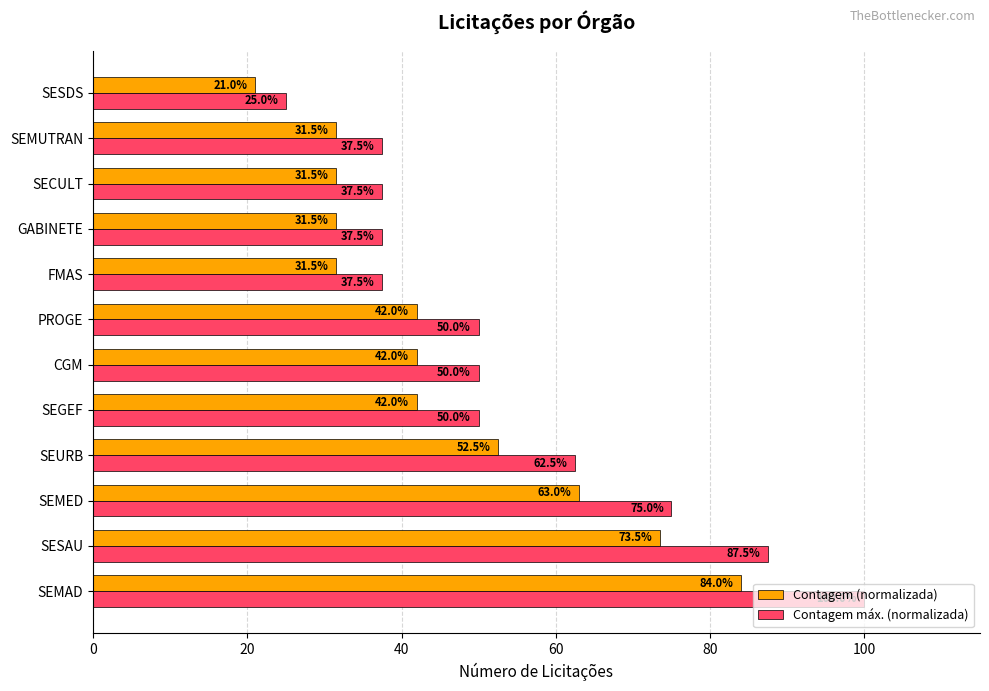

What is the difference between the maximum and second lowest values in the Contagem (normalizada) series?

52.5